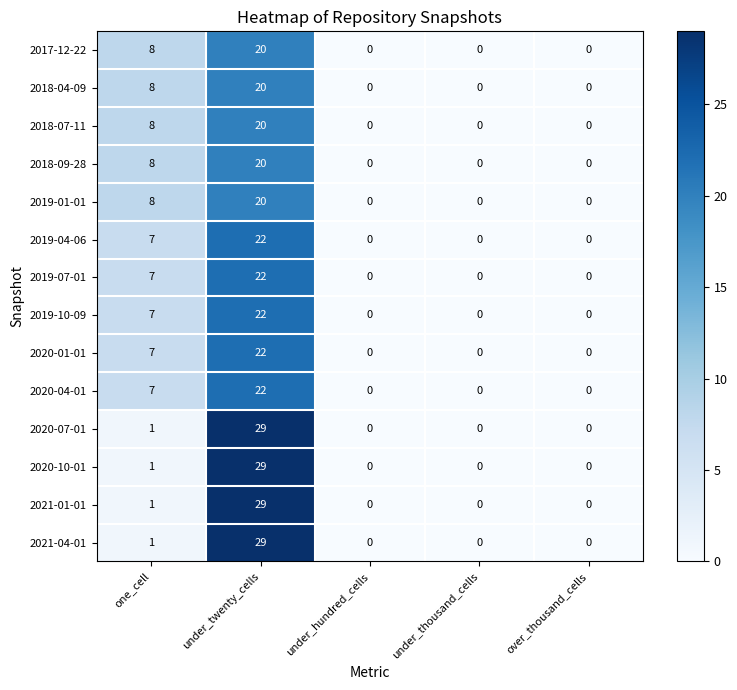

What is the sum of all 2020-04-01 values?

29